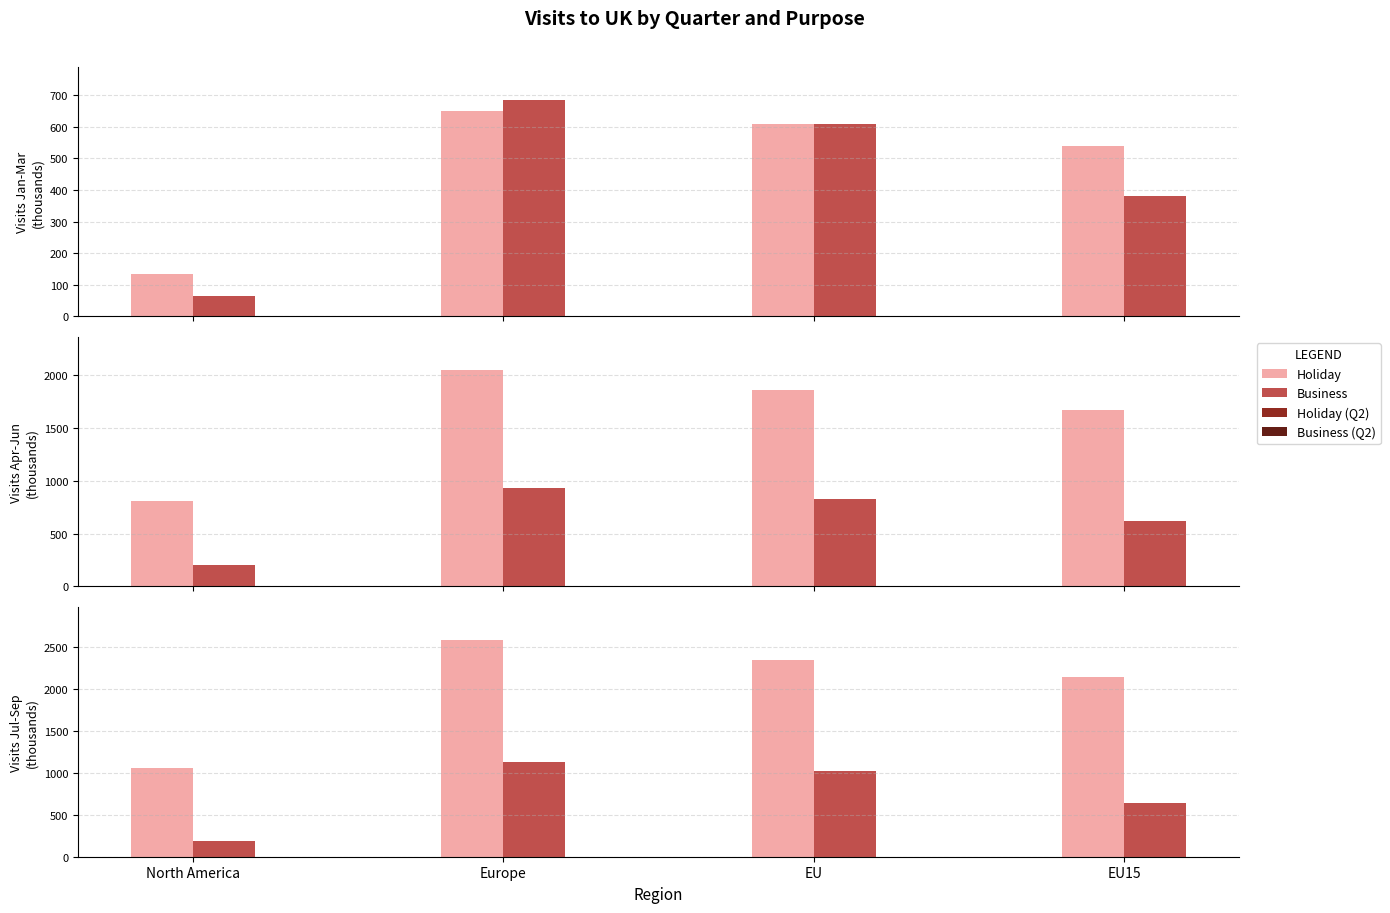

What is the difference between the maximum and minimum values in the Holiday - Jul-Sep series?

1525.1